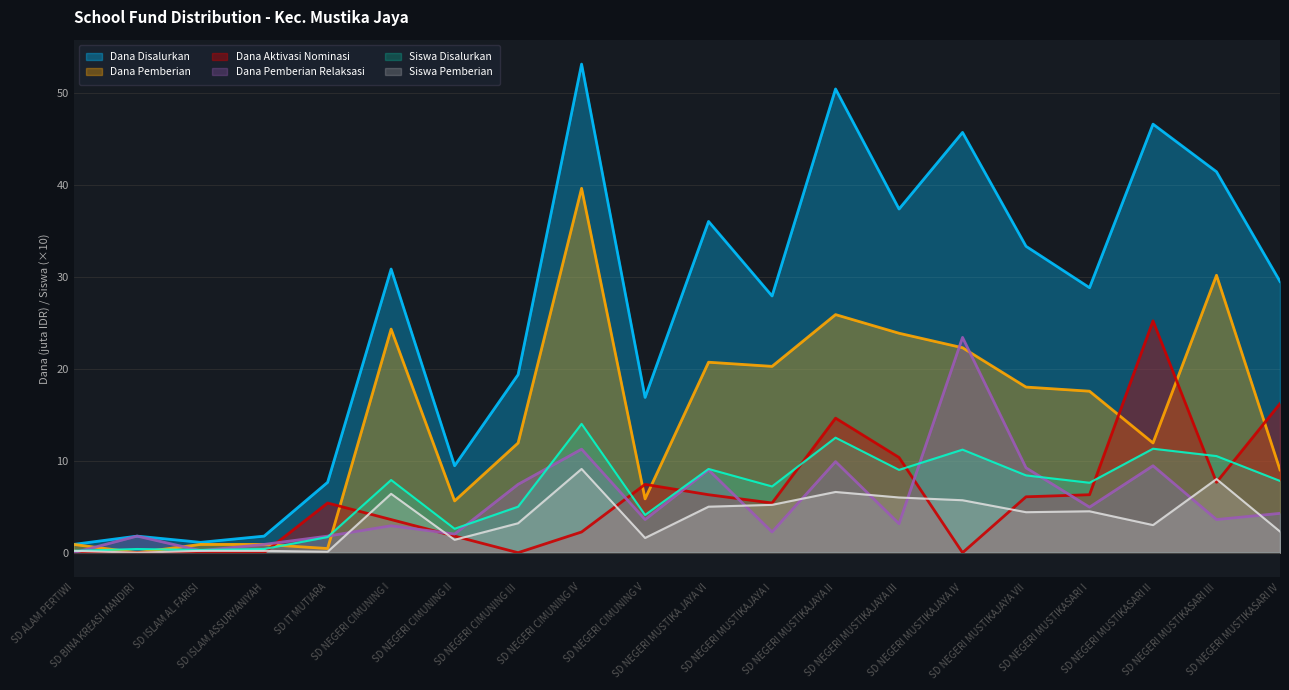

What is the maximum value for Dana Disalurkan?

53.1